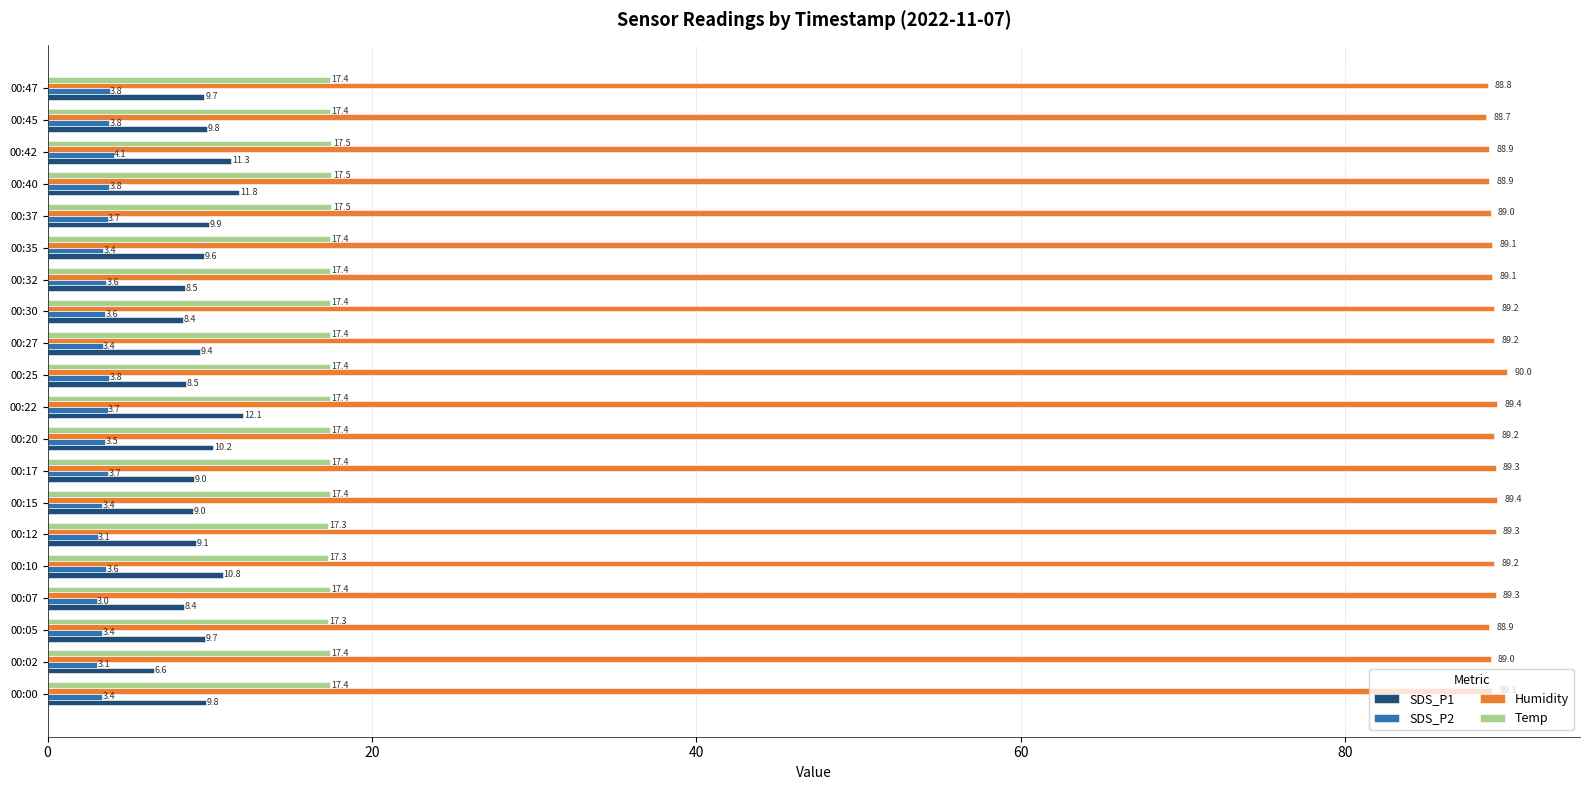

Which series changed the most between 00:15 and 00:35?

SDS_P1